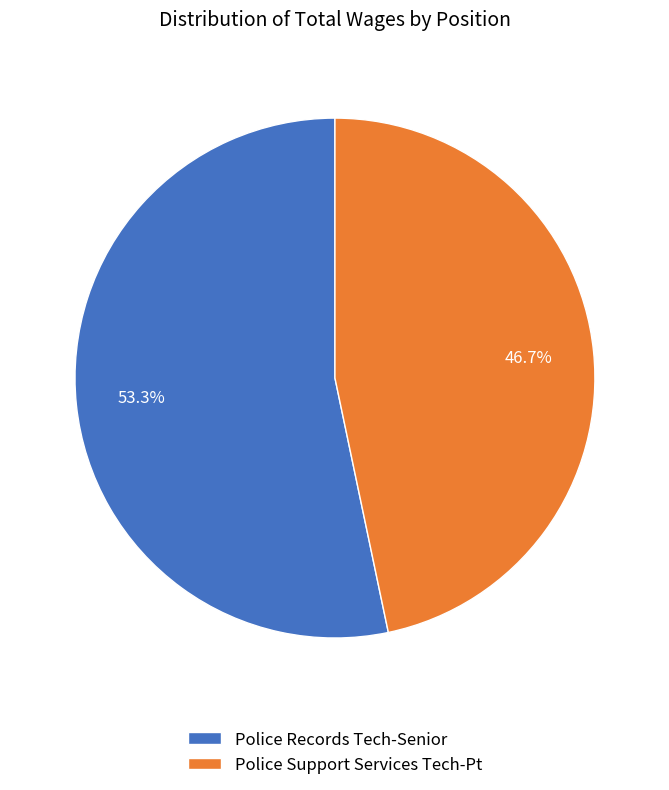

Combined, what portion of the pie is Police Support Services Tech-Pt and Police Records Tech-Senior?

100.0%